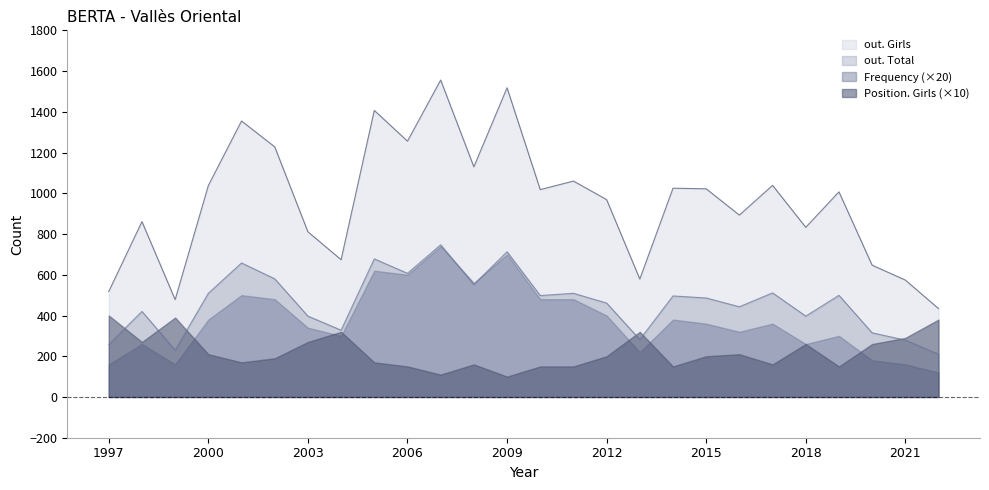

True or false: out. Total and out. Girls intersect in this chart.

False